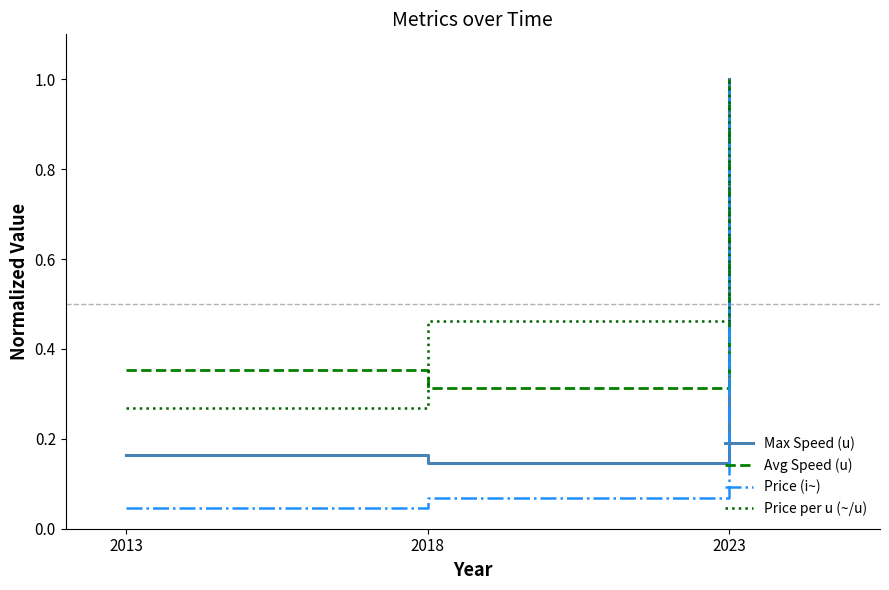

At 2018, list the series in order from smallest to largest.

Price (i~), Max Speed (u), Avg Speed (u), Price per u (~/u)